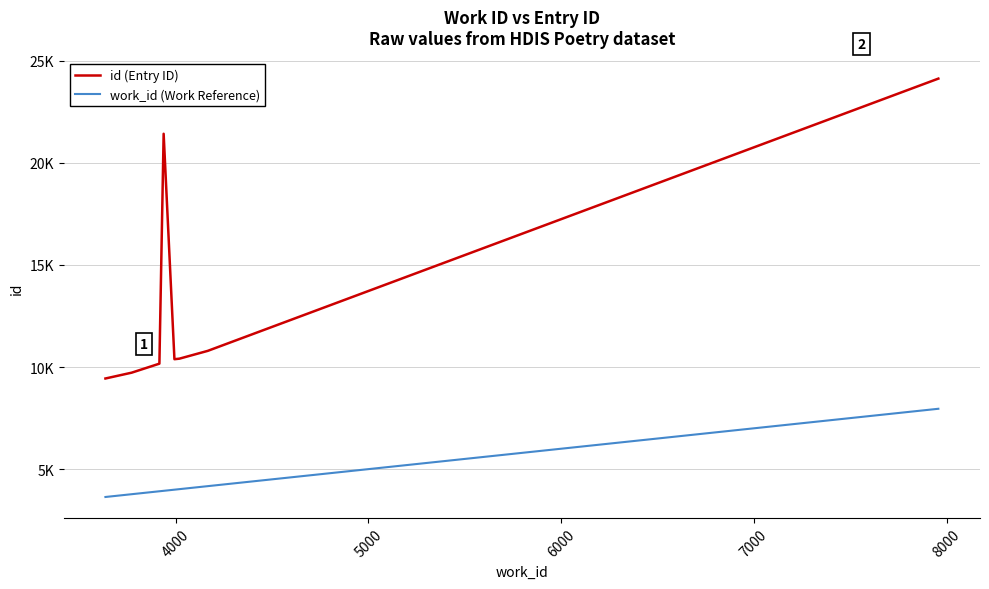

What are all the series names shown in the legend?

id (Entry ID), work_id (Work Reference)